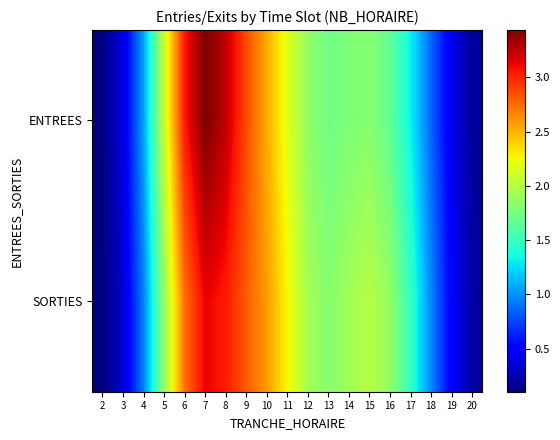

At which category does the chart reach its peak across all series?

7